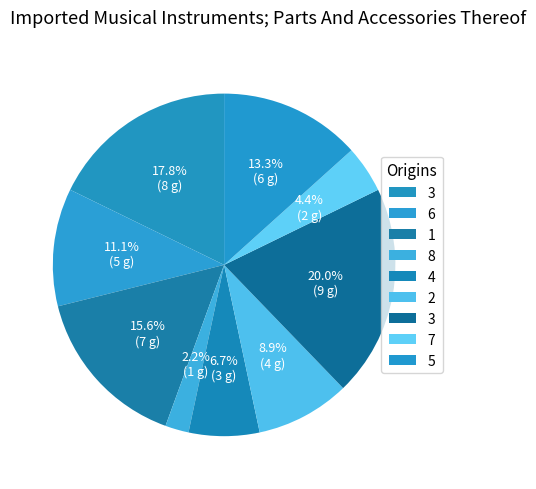

Is there any slice that represents more than half of the pie?

No